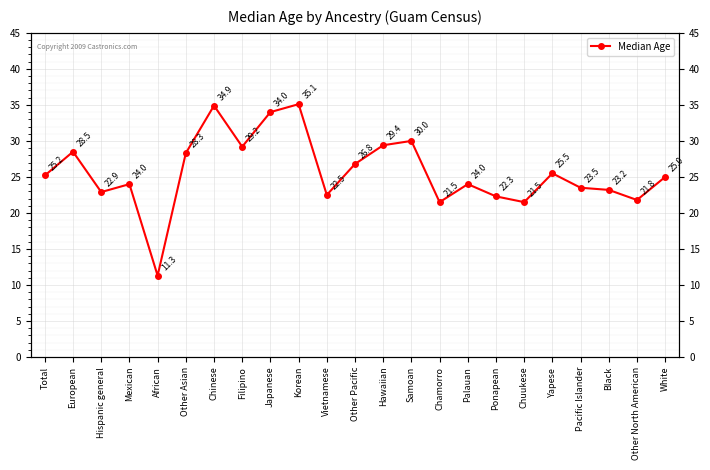

Reading left to right, what are all the values shown in this chart?

25.2	28.5	22.9	24.0	11.3	28.3	34.9	29.2	34.0	35.1	22.5	26.8	29.4	30.0	21.5	24.0	22.3	21.5	25.5	23.5	23.2	21.8	25.0